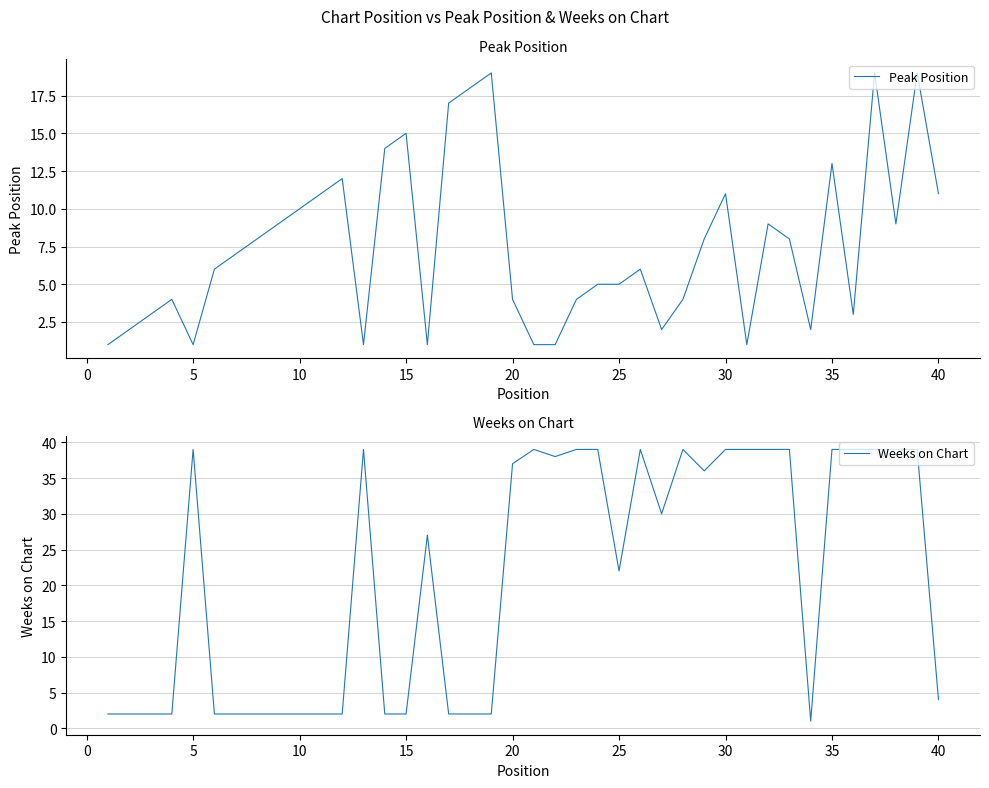

At which label is Weeks on Chart closest to 20?

25